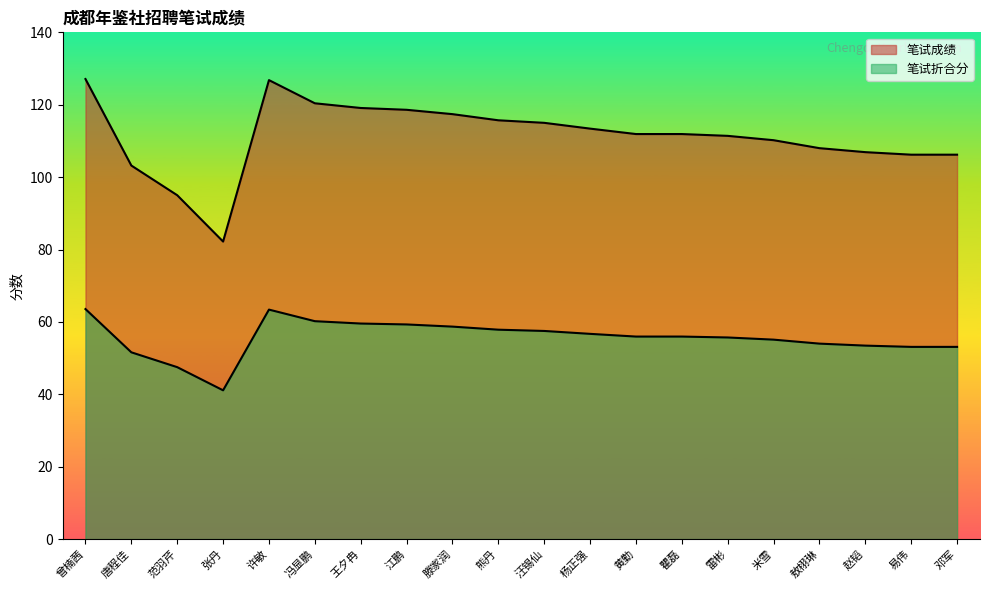

Reading right to left, transcribe all the data shown in this chart.

笔试成绩: 106.2	106.2	106.9	108.0	110.2	111.4	111.9	111.9	113.4	115.0	115.7	117.4	118.6	119.1	120.4	126.8	82.2	95.0	103.2	127.1
笔试折合分: 53.1	53.1	53.5	54.0	55.1	55.7	56.0	56.0	56.7	57.5	57.9	58.7	59.3	59.5	60.2	63.4	41.1	47.5	51.6	63.5